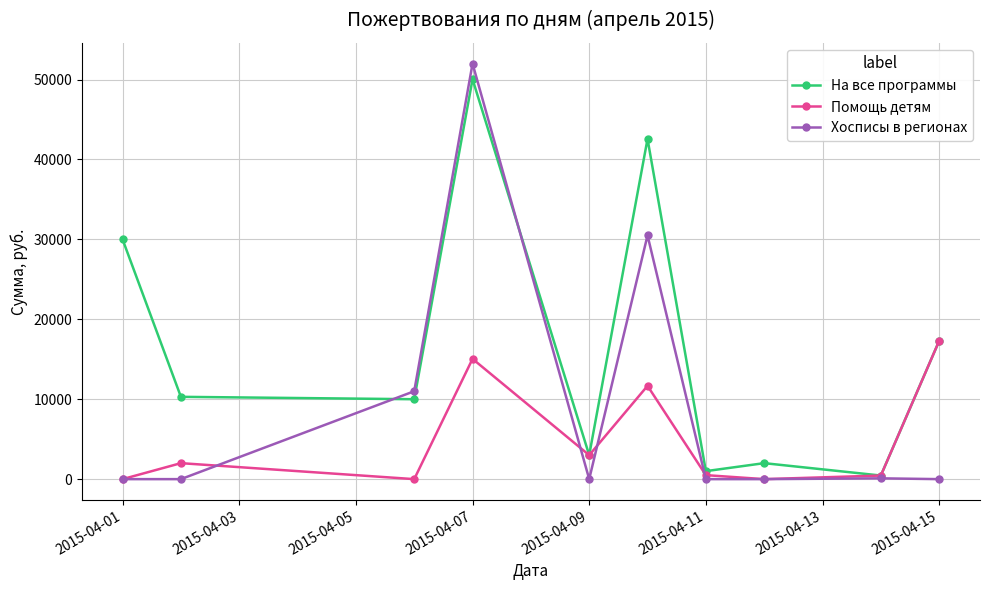

List the series in order of their overall mean, highest first.

На все программы, Хосписы в регионах, Помощь детям